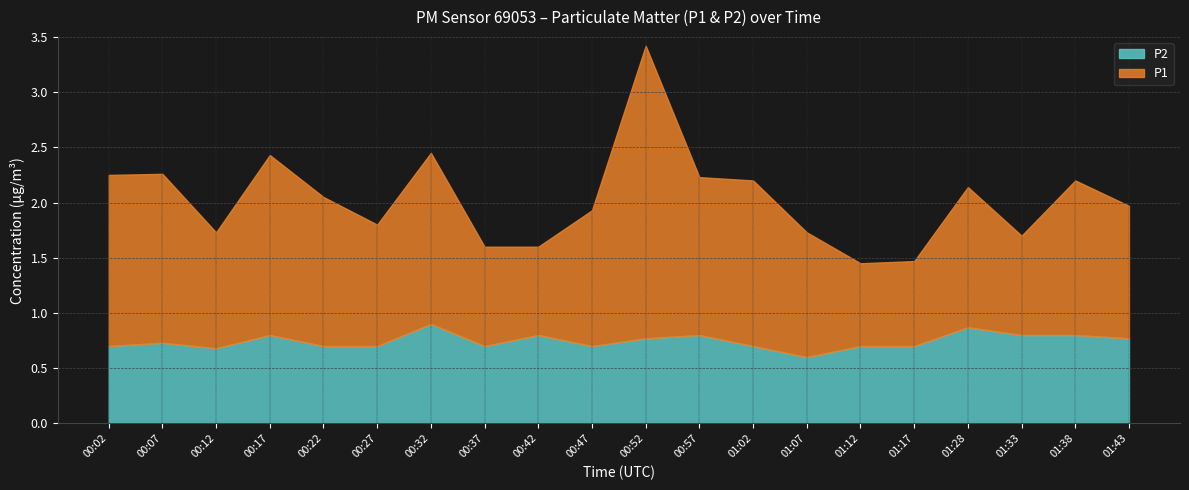

True or false: P1 has more than 2 points higher than both neighbors.

True